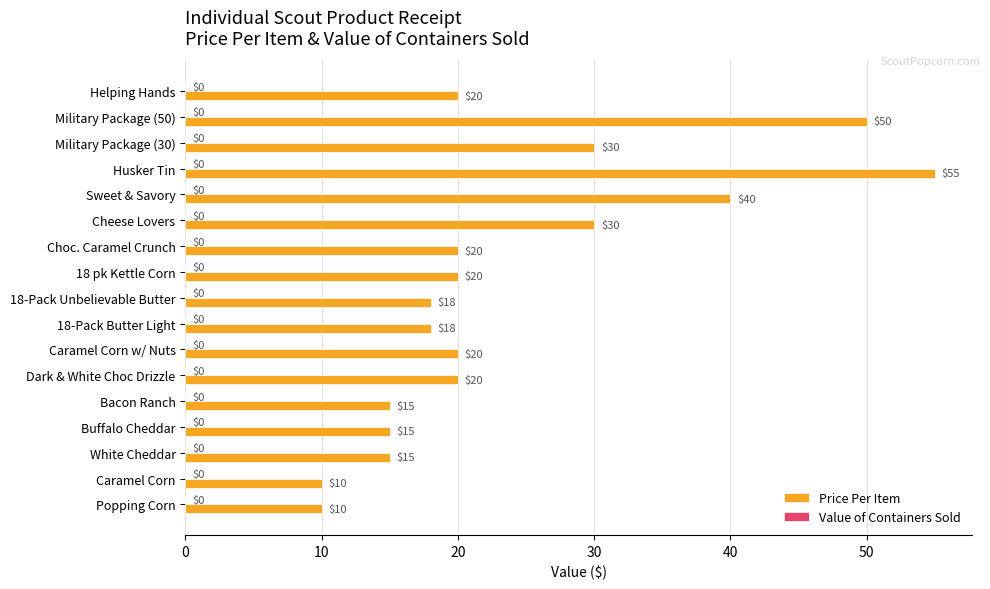

The value at Bacon Ranch is 15. True or false?

True